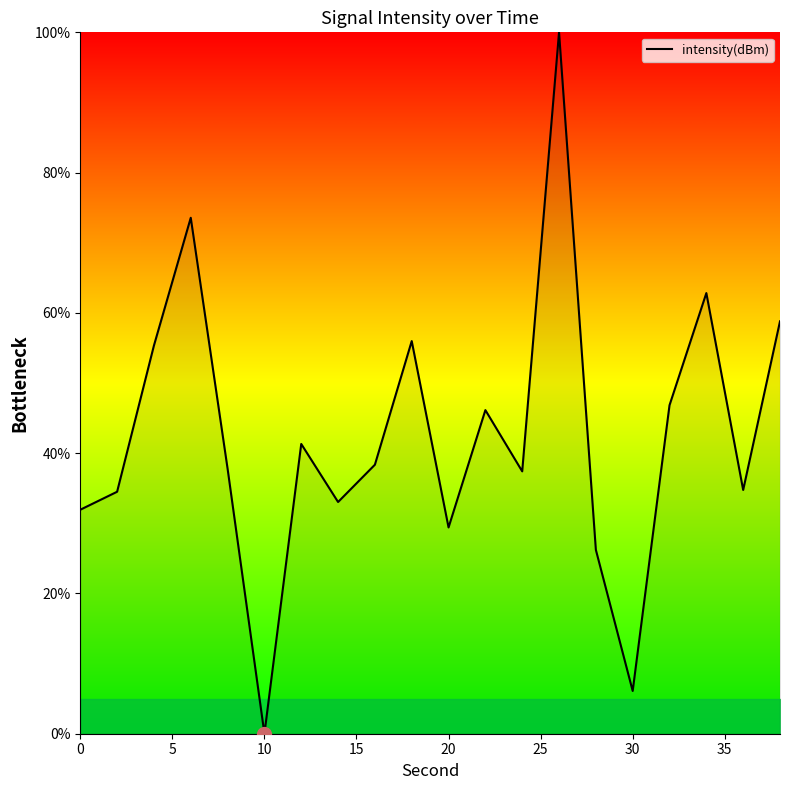

What is the greatest value displayed?

100.0